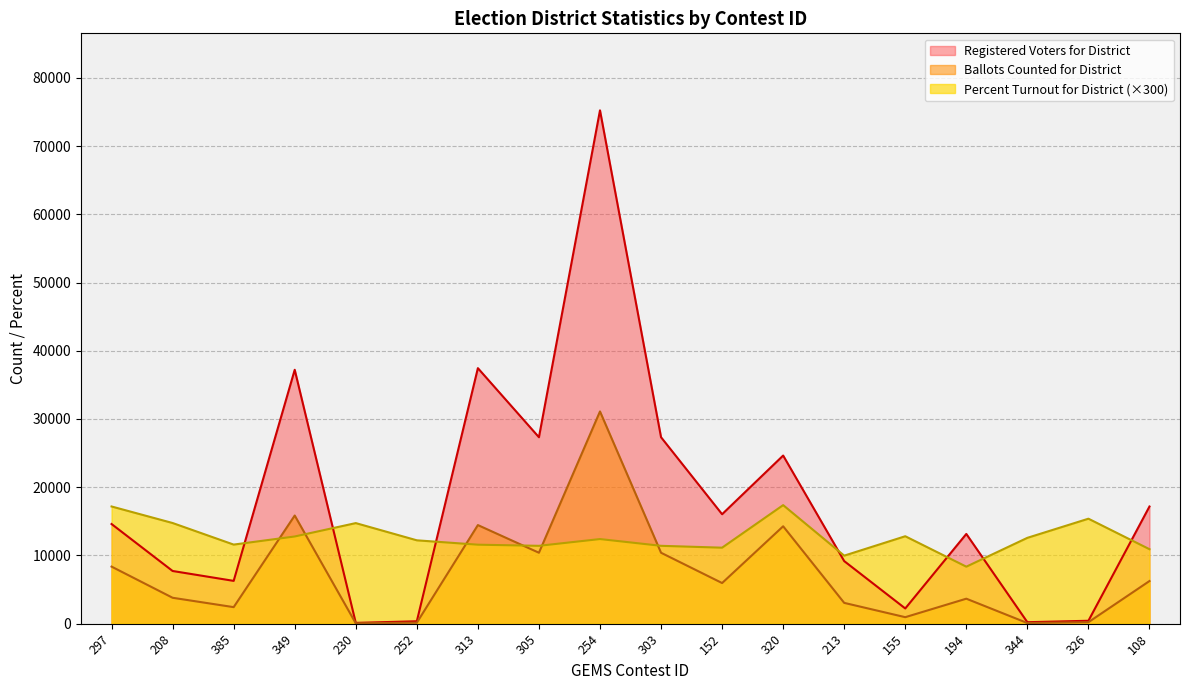

Which series has the largest range (max minus min)?

Registered Voters for District